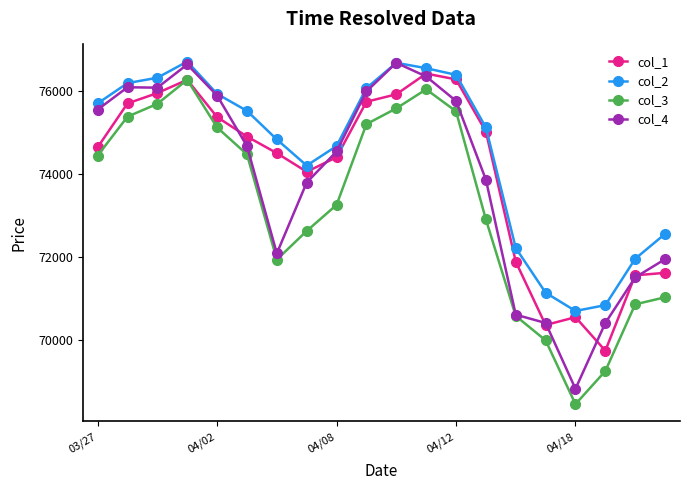

How many data points does each series have?

20